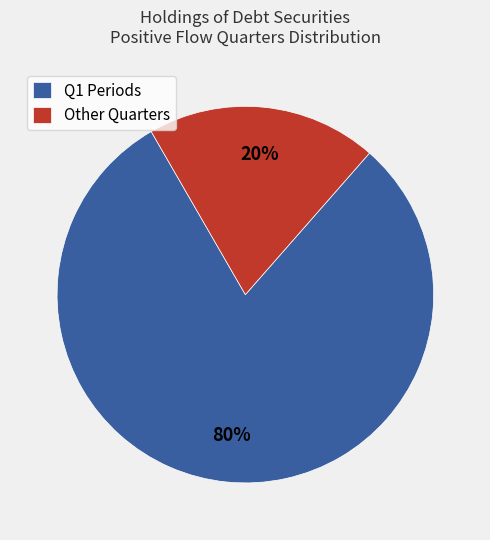

To the nearest percent, what is the average slice percentage?

50%